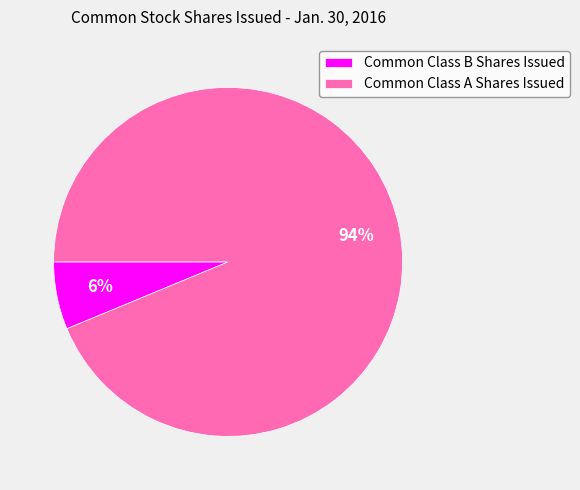

Is the sum of Common Class A Shares Issued and Common Class B Shares Issued greater than half?

Yes